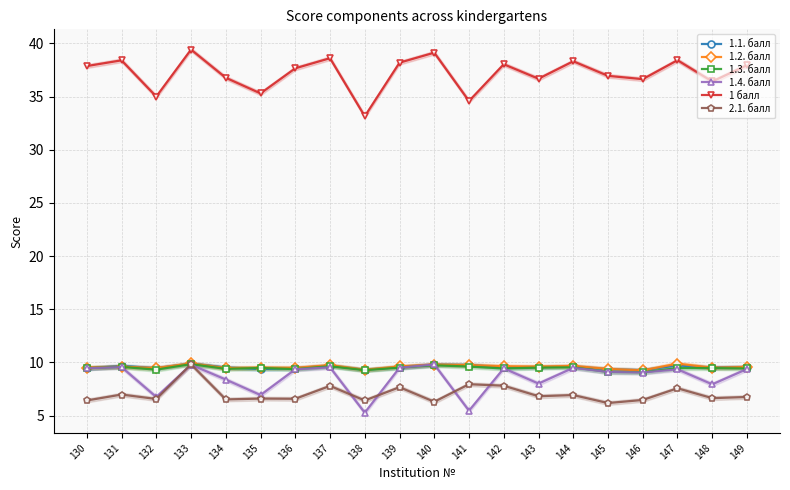

What is the sum of all 1.1. балл values?

191.0